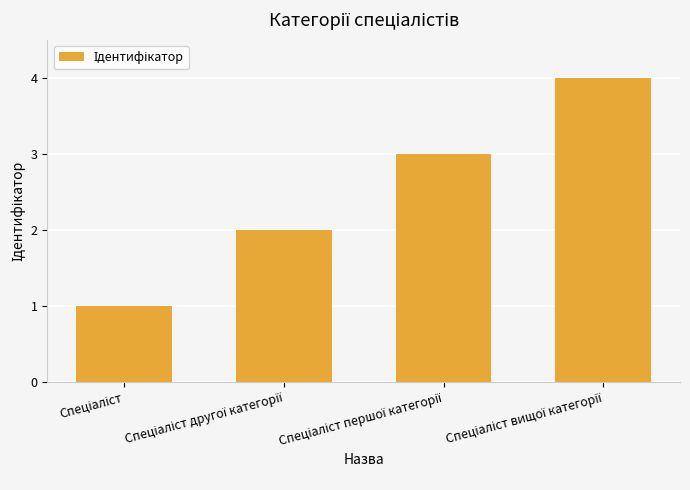

What is the sum of all values?

10